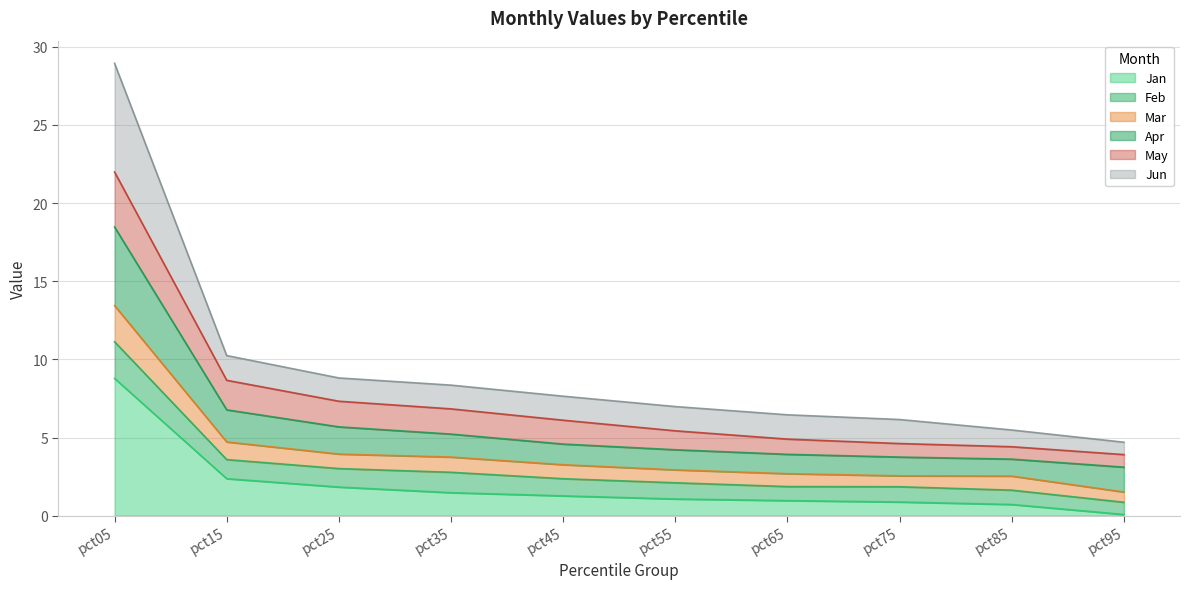

What is the highest value of the Jan series?

8.8